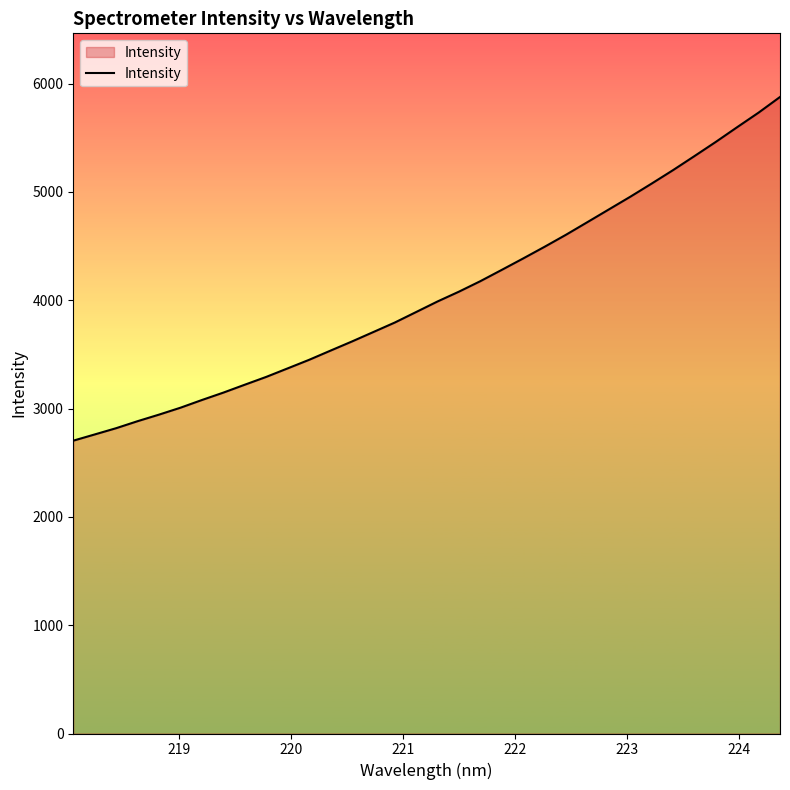

What is the greatest value displayed?

5876.2